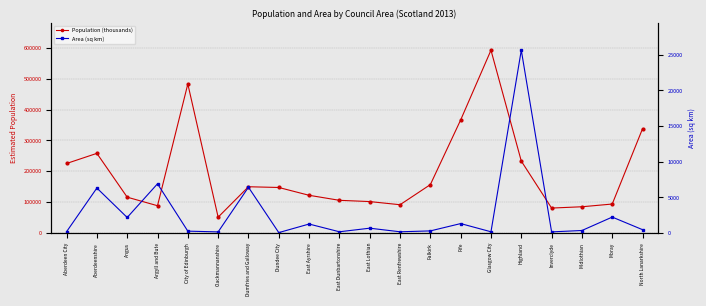

Reading left to right, what are all the values shown in this chart?

Population (thousands): 225310.0	258130.0	116170.0	88470.0	482850.0	51410.0	149950.0	147570.0	122250.0	105980.0	101900.0	91670.0	156850.0	366340.0	592310.0	233080.0	80870.0	85110.0	93930.0	338010.0
Area (sq km): 185.6	6312.6	2181.5	6906.9	263.4	159.2	6425.8	59.8	1262.1	174.5	679.2	174.2	297.1	1325.2	174.6	25653.1	160.4	353.7	2237.6	470.0